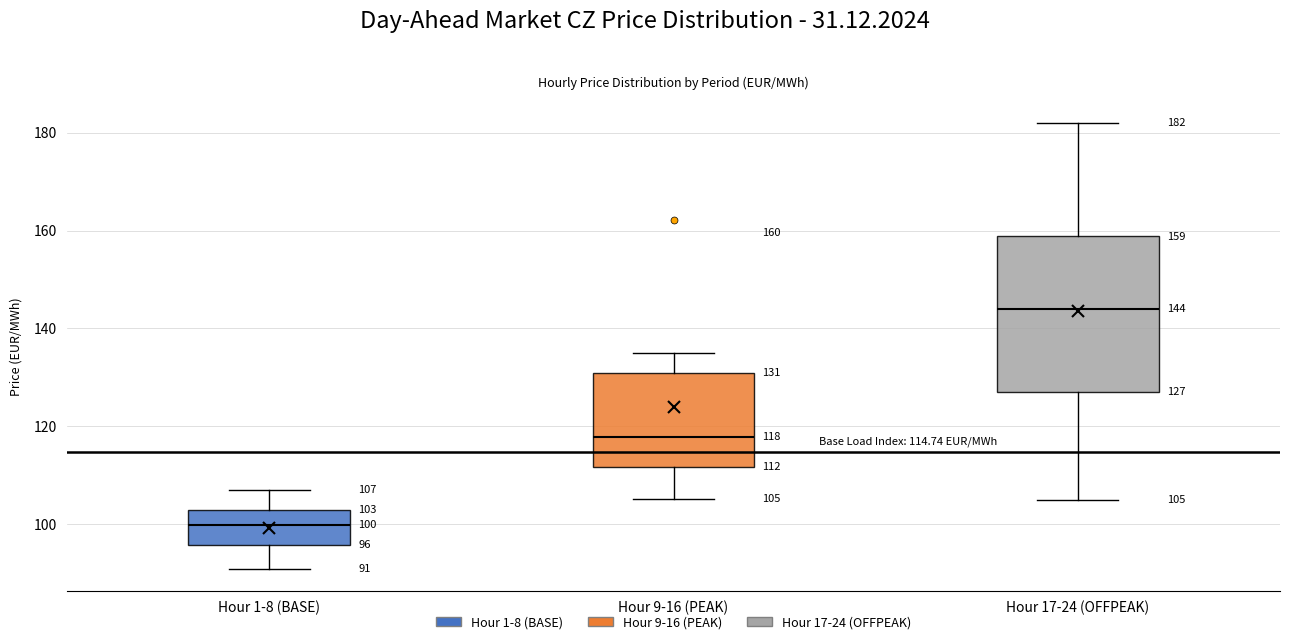

Which box is the tallest, from its lower edge to its upper edge?

Hour 17-24 (OFFPEAK)